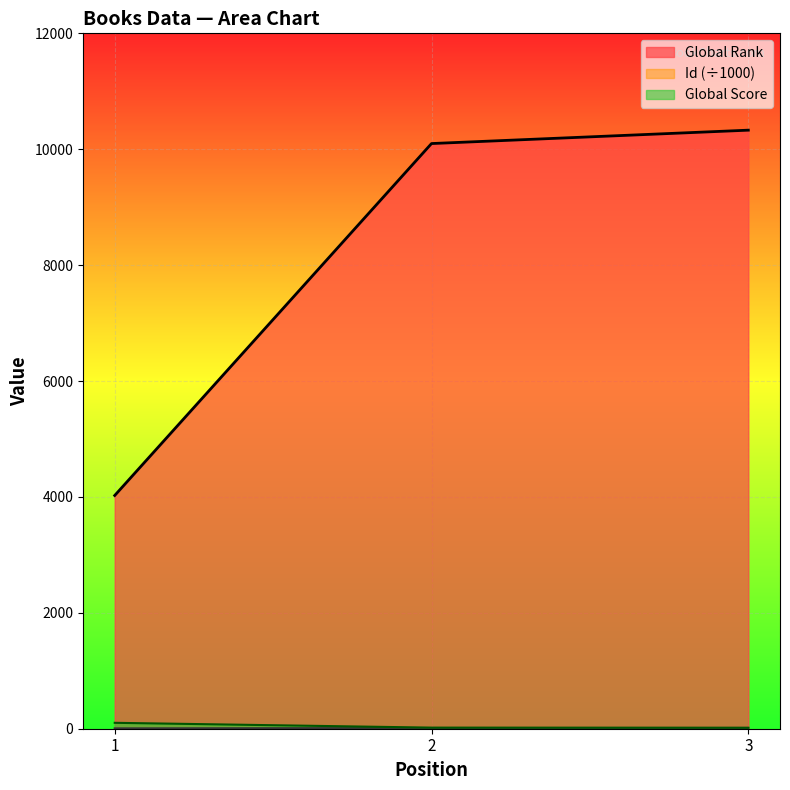

Does the chart display data point markers on the line(s)?

No